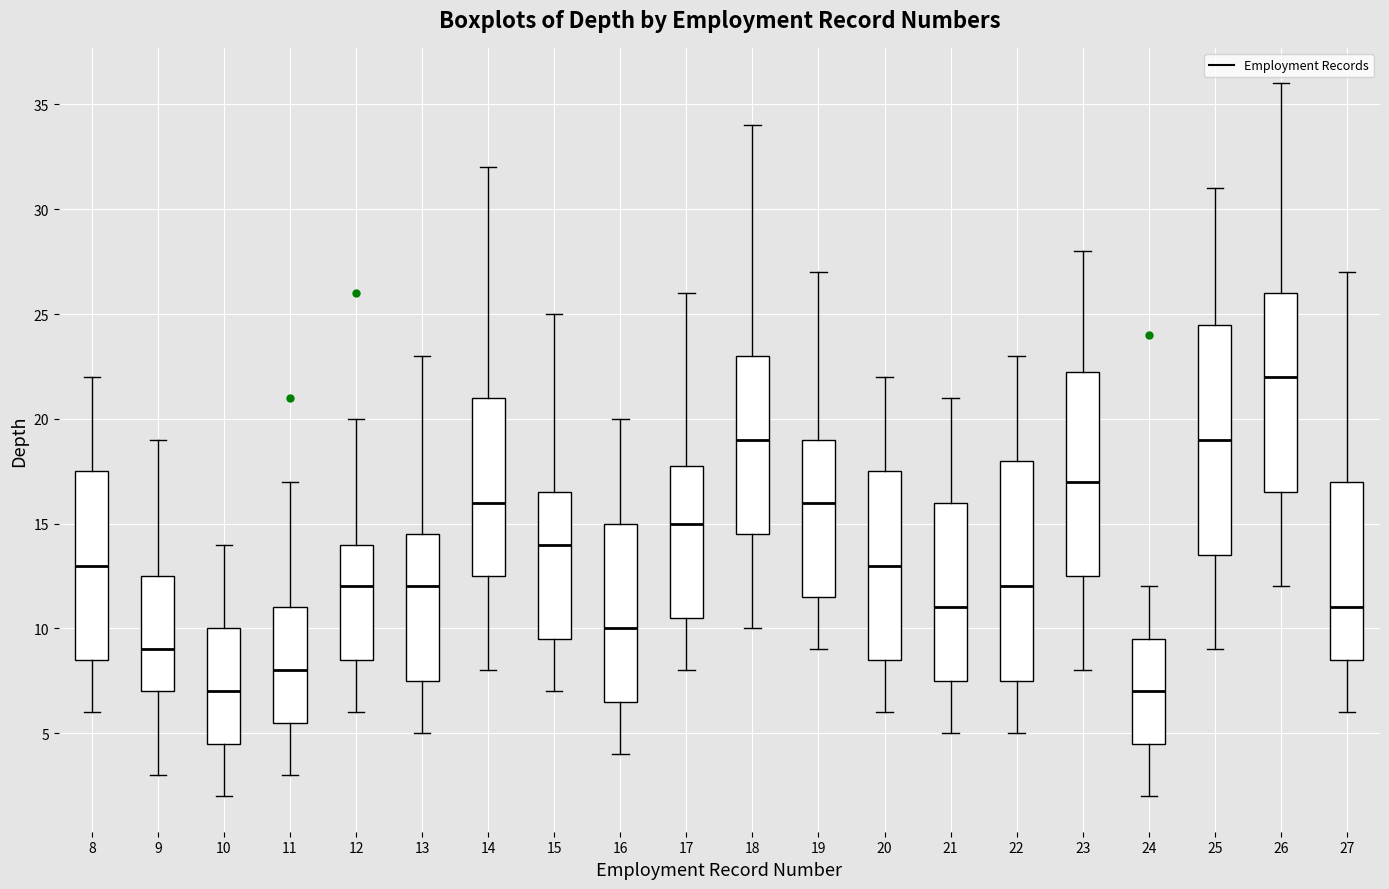

Reading left to right, read every box against the y-axis: the position of its median line, the range the box covers, and the ends of its whiskers. The values are not printed on the chart, so give them approximately, as read against the axis.

8: median 13.0, box 8.5 to 17.5, whiskers 6.0 to 22.0
9: median 9.0, box 7.0 to 12.5, whiskers 3.0 to 19.0
10: median 7.0, box 4.5 to 10.0, whiskers 2.0 to 14.0
11: median 8.0, box 5.5 to 11.0, whiskers 3.0 to 17.0
12: median 12.0, box 8.5 to 14.0, whiskers 6.0 to 20.0
13: median 12.0, box 7.5 to 14.5, whiskers 5.0 to 23.0
14: median 16.0, box 12.5 to 21.0, whiskers 8.0 to 32.0
15: median 14.0, box 9.5 to 16.5, whiskers 7.0 to 25.0
16: median 10.0, box 6.5 to 15.0, whiskers 4.0 to 20.0
17: median 15.0, box 10.5 to 18.0, whiskers 8.0 to 26.0
18: median 19.0, box 14.5 to 23.0, whiskers 10.0 to 34.0
19: median 16.0, box 11.5 to 19.0, whiskers 9.0 to 27.0
20: median 13.0, box 8.5 to 17.5, whiskers 6.0 to 22.0
21: median 11.0, box 7.5 to 16.0, whiskers 5.0 to 21.0
22: median 12.0, box 7.5 to 18.0, whiskers 5.0 to 23.0
23: median 17.0, box 12.5 to 22.5, whiskers 8.0 to 28.0
24: median 7.0, box 4.5 to 9.5, whiskers 2.0 to 12.0
25: median 19.0, box 13.5 to 24.5, whiskers 9.0 to 31.0
26: median 22.0, box 16.5 to 26.0, whiskers 12.0 to 36.0
27: median 11.0, box 8.5 to 17.0, whiskers 6.0 to 27.0